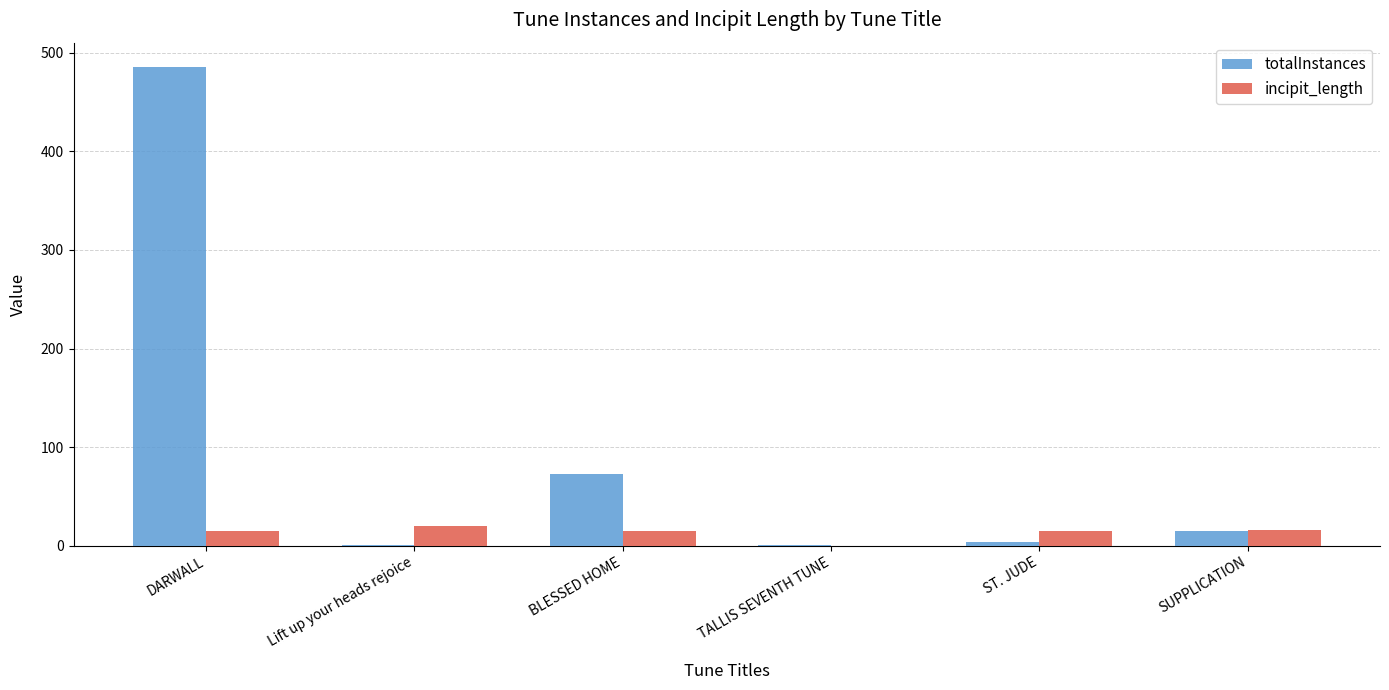

Which series has the largest total across all categories?

totalInstances